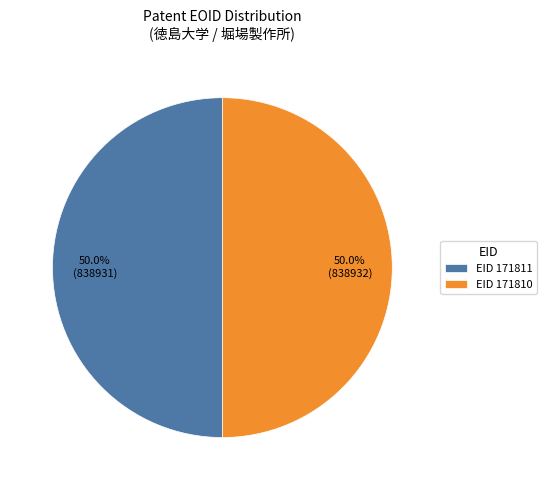

What is the ratio of the value at EID 171811 to the value at EID 171810?

1.0